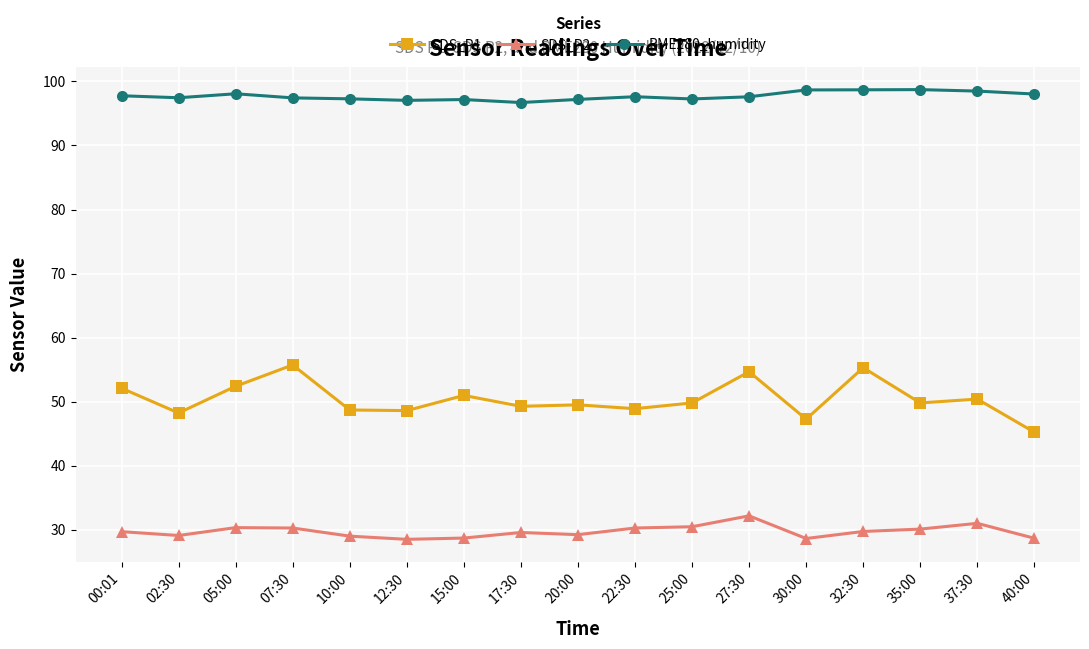

At how many categories does at least one series exceed 78?

17